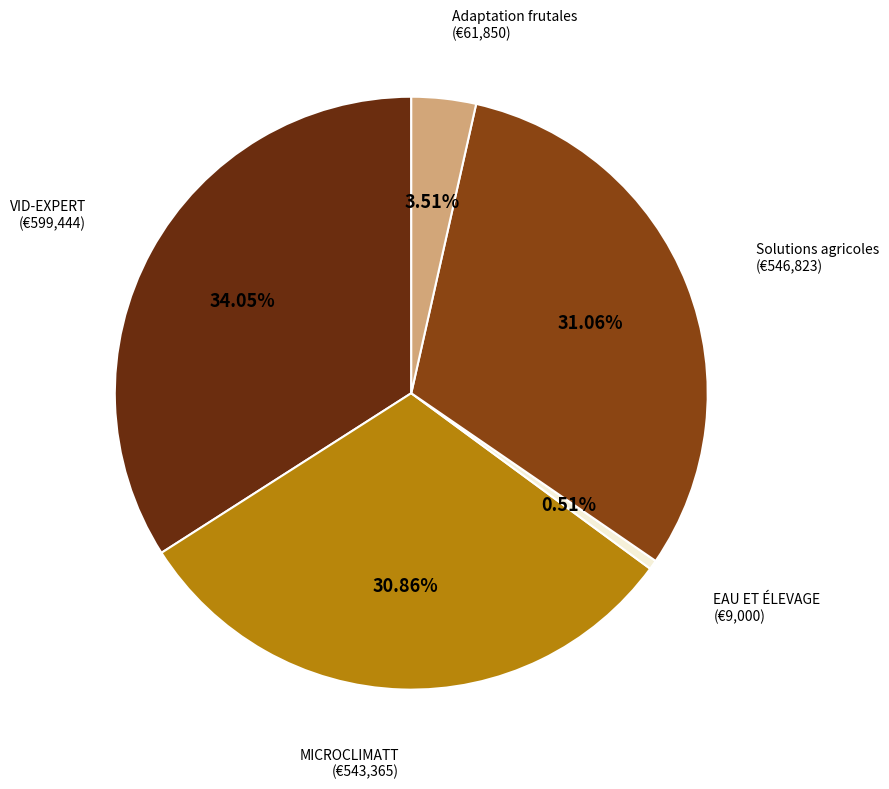

Does any single category account for the majority?

No